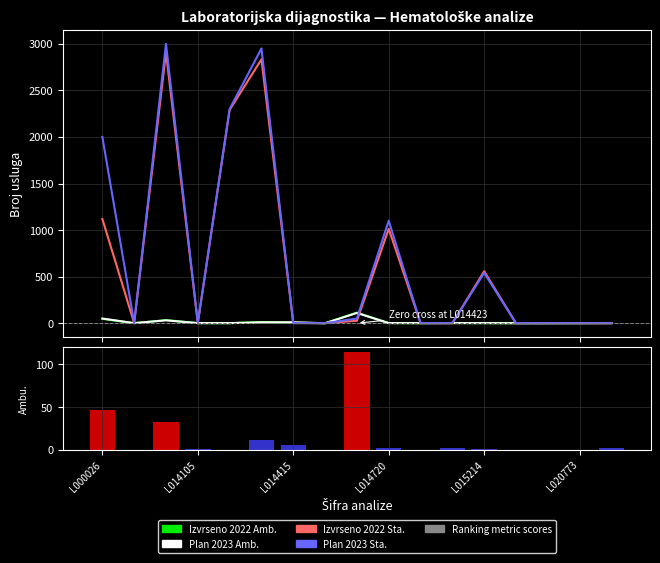

Where is Izvrseno 2022 Ambulantno nearest to the value 57?

L000026